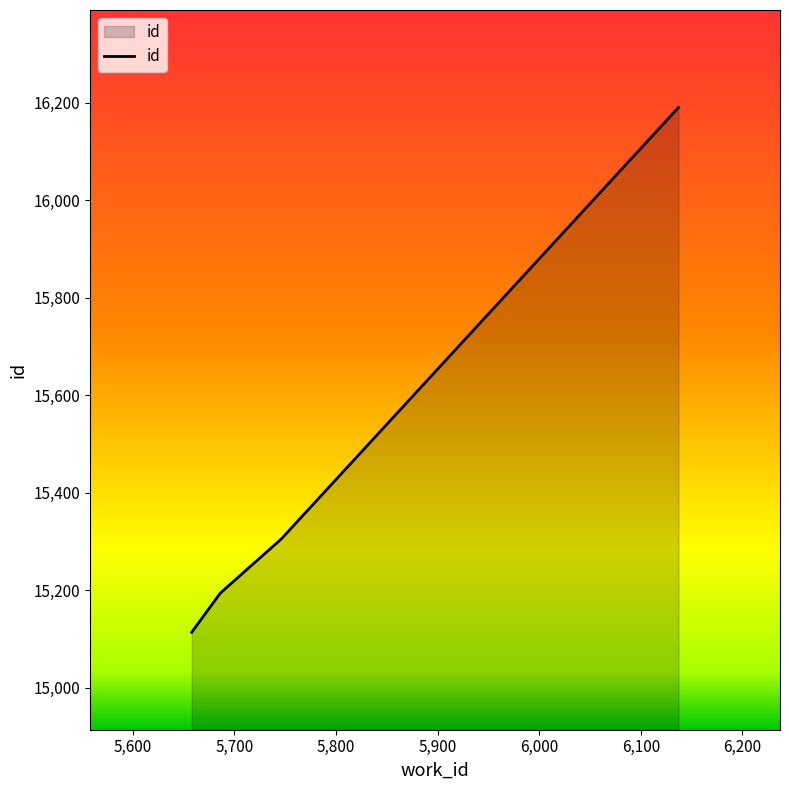

What is the smallest value displayed?

15114